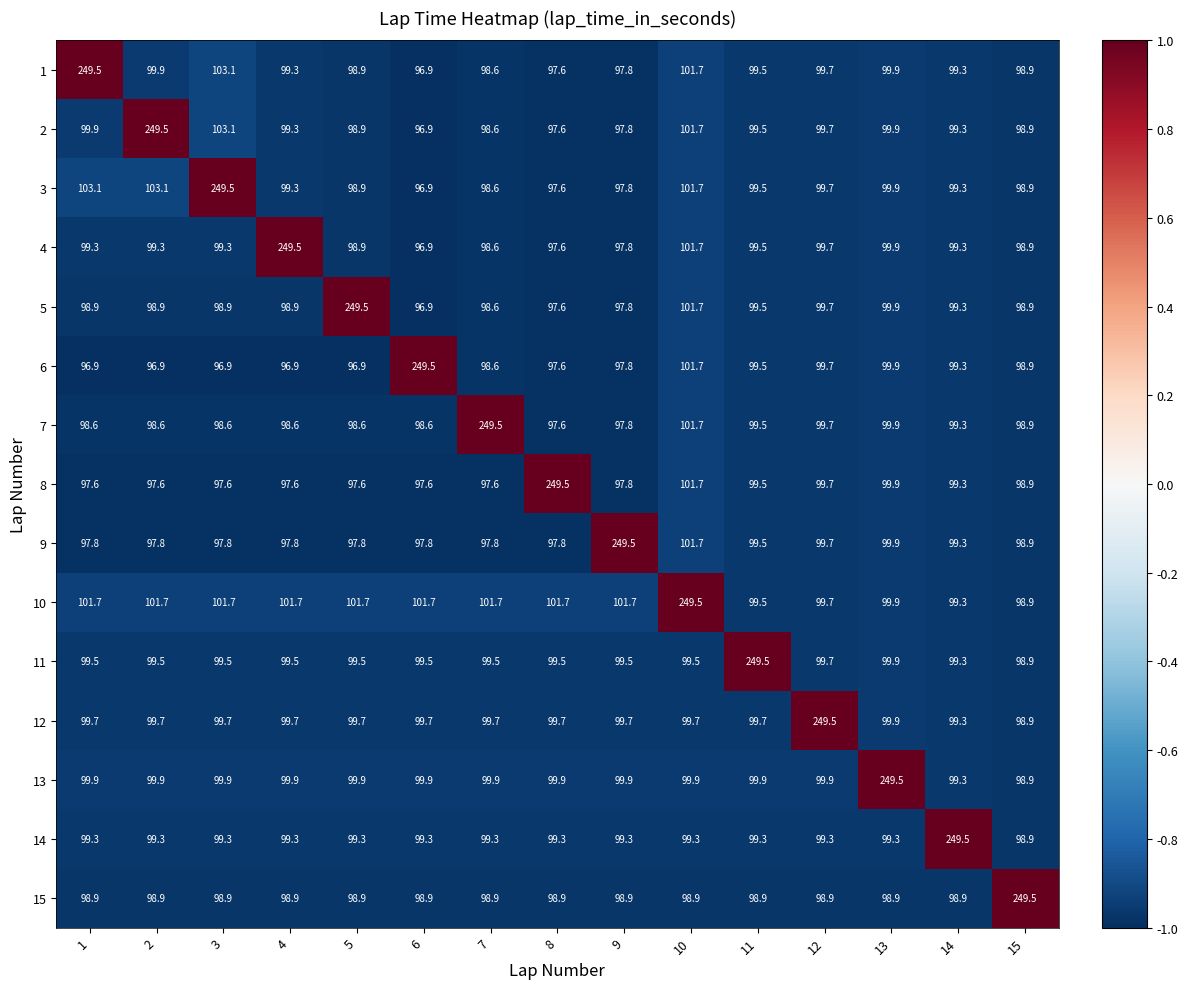

Which series has the largest total across all categories?

10